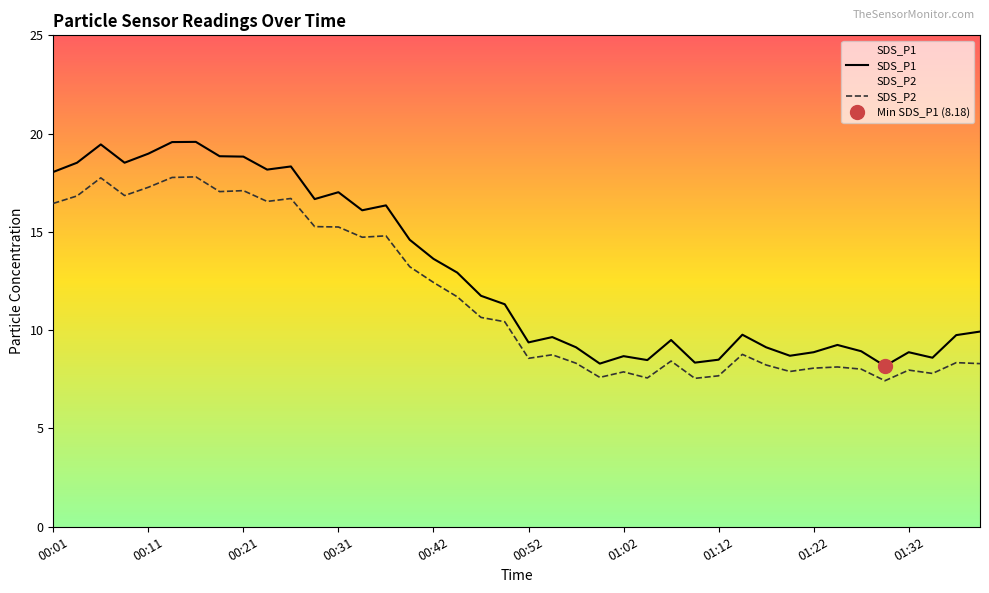

Rank the series by their average value, from highest to lowest.

SDS_P1, SDS_P2